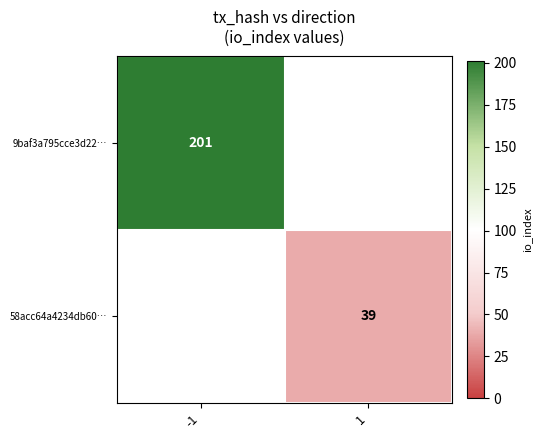

The value of 58acc64a4234db60… at 1 is 54. True or false?

False